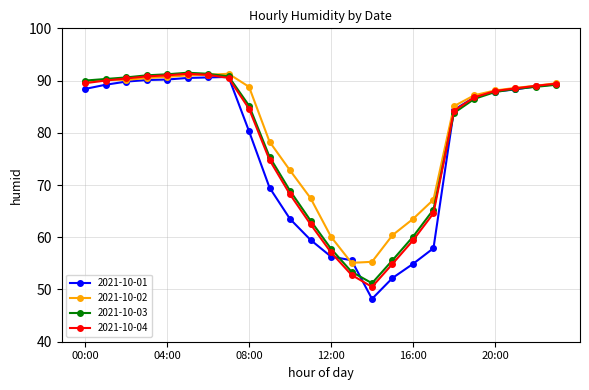

Which series has the widest spread of values?

2021-10-01